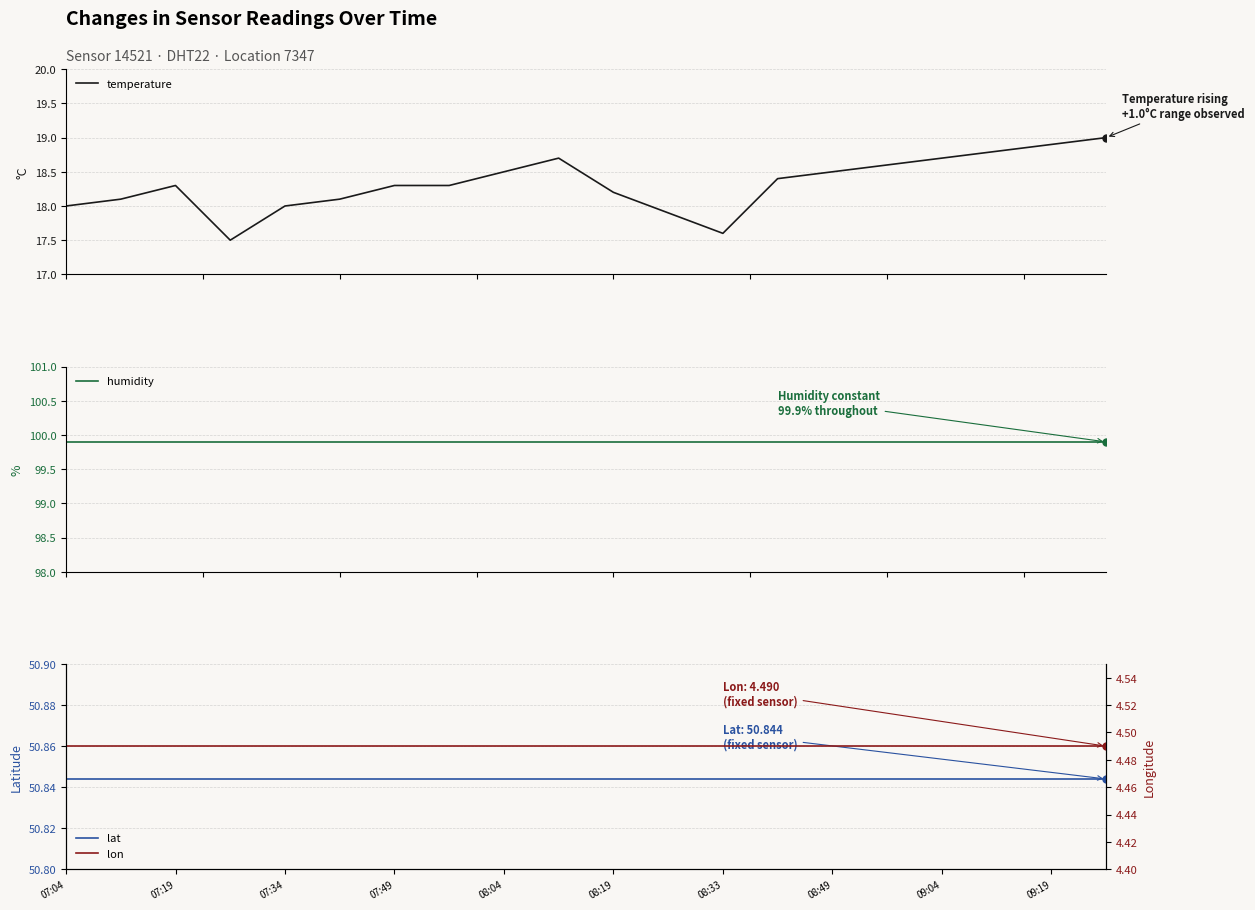

Rank the series at 08:19 from highest to lowest value.

humidity, lat, temperature, lon